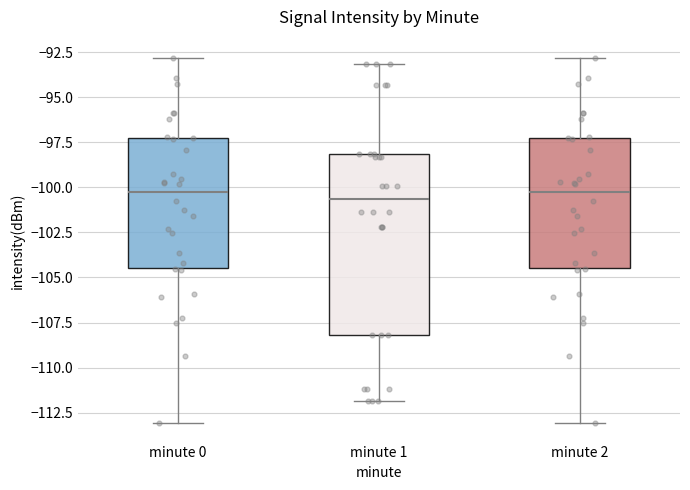

Reading left to right, transcribe this box plot: for each box, give where its median line is, the range the box spans, and where its two whiskers end, as read against the y-axis. The values are not printed on the chart, so give them approximately, as read against the axis.

minute 0: median -100.5, box -104.5 to -97.5, whiskers -113.0 to -93.0
minute 1: median -100.5, box -108.0 to -98.0, whiskers -112.0 to -93.0
minute 2: median -100.5, box -104.5 to -97.5, whiskers -113.0 to -93.0